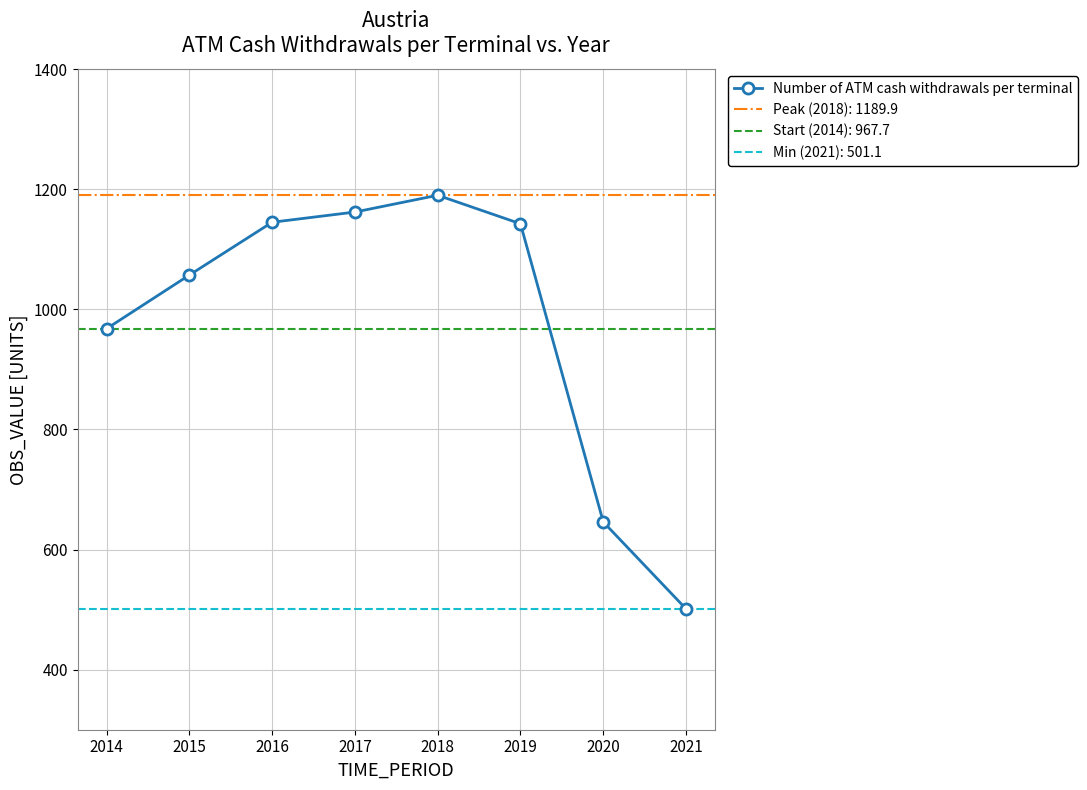

Which has a higher value, 2021 or 2018?

2018